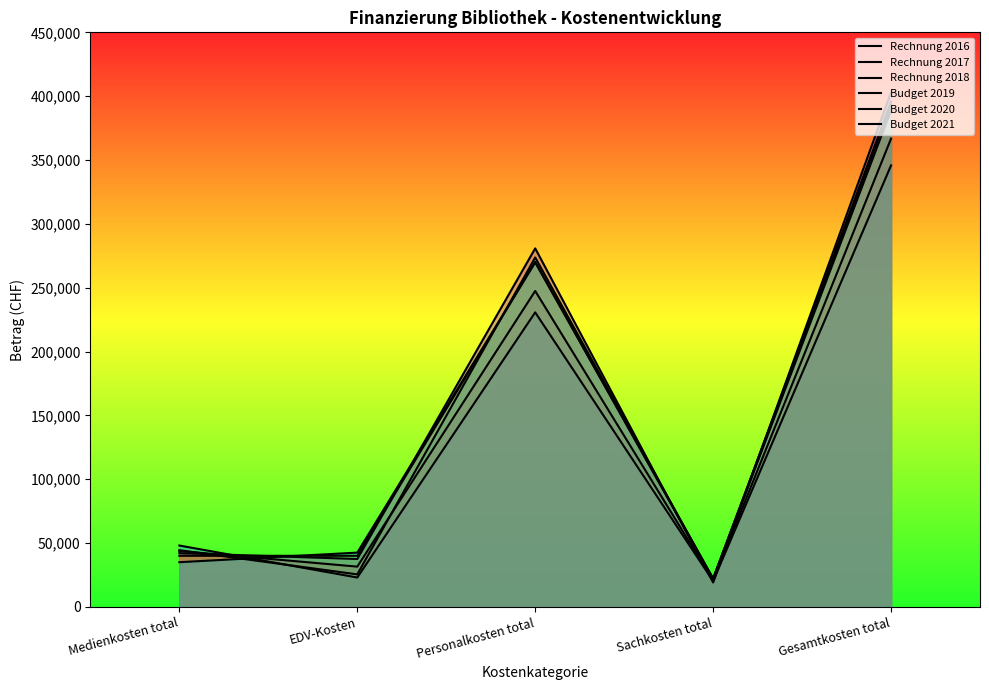

At how many categories does at least one series exceed 111540?

2